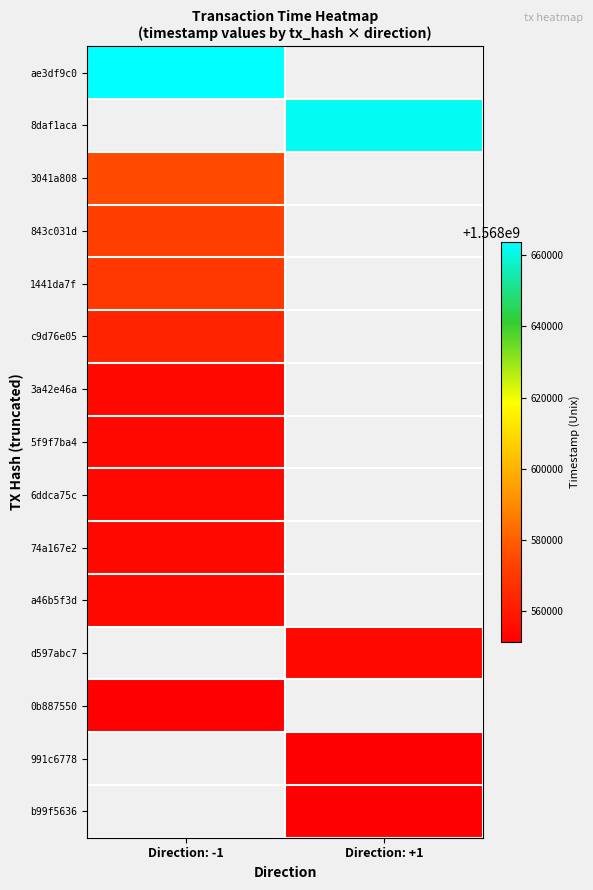

The value of 1441da7f at Direction: -1 is 2643909458.9. True or false?

False